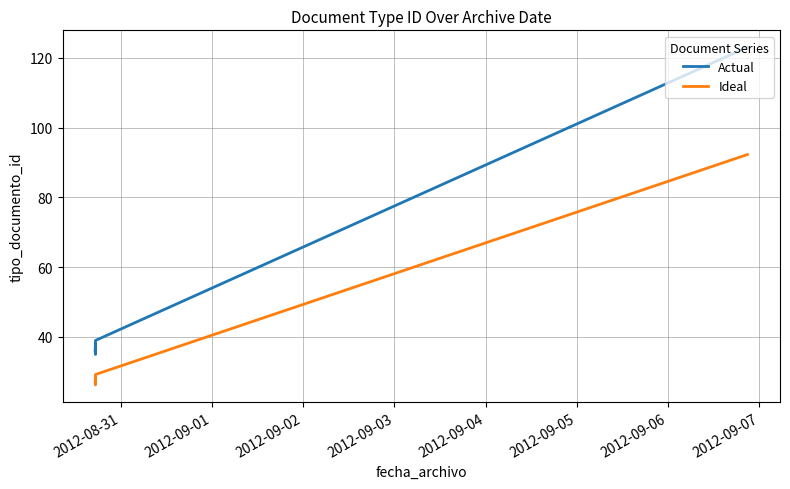

List the series in order of their peak value, lowest first.

Ideal, Actual